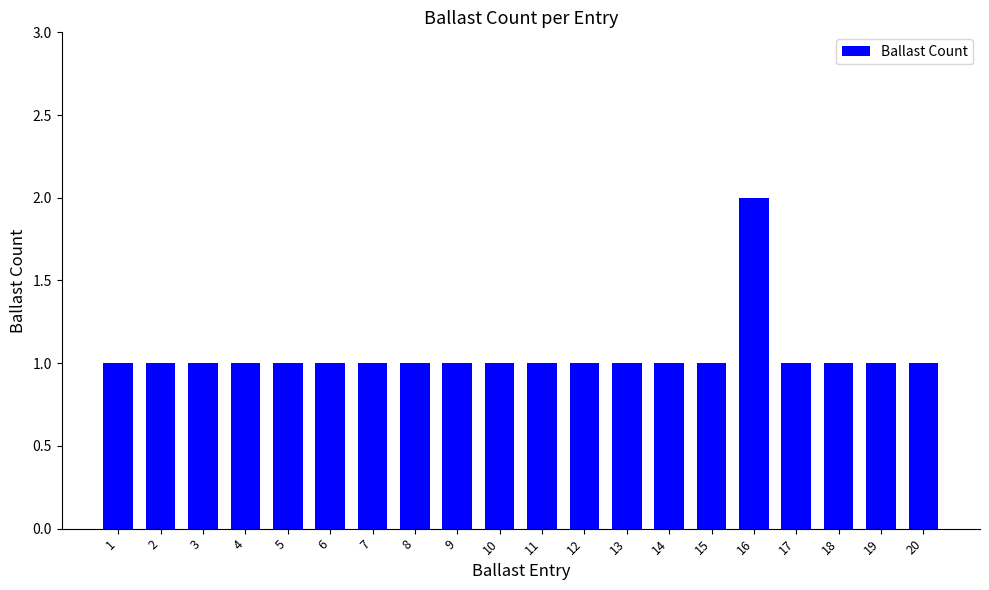

Is it true that the value at 1 is 1?

True